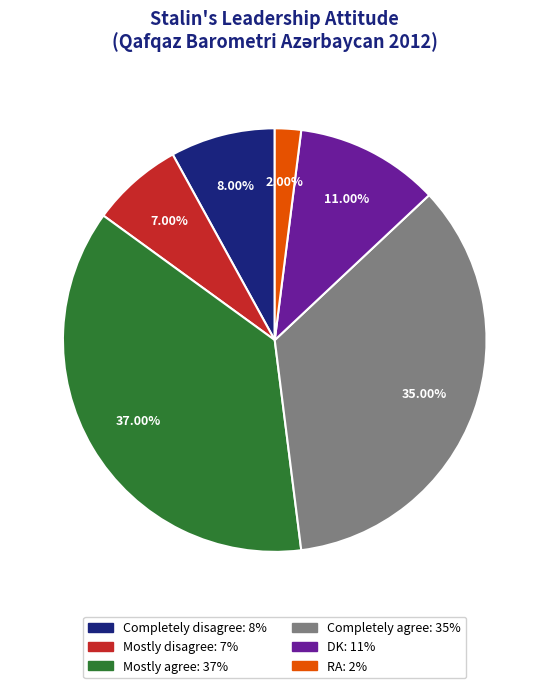

What is the ratio of the value at DK to the value at Completely agree?

0.3